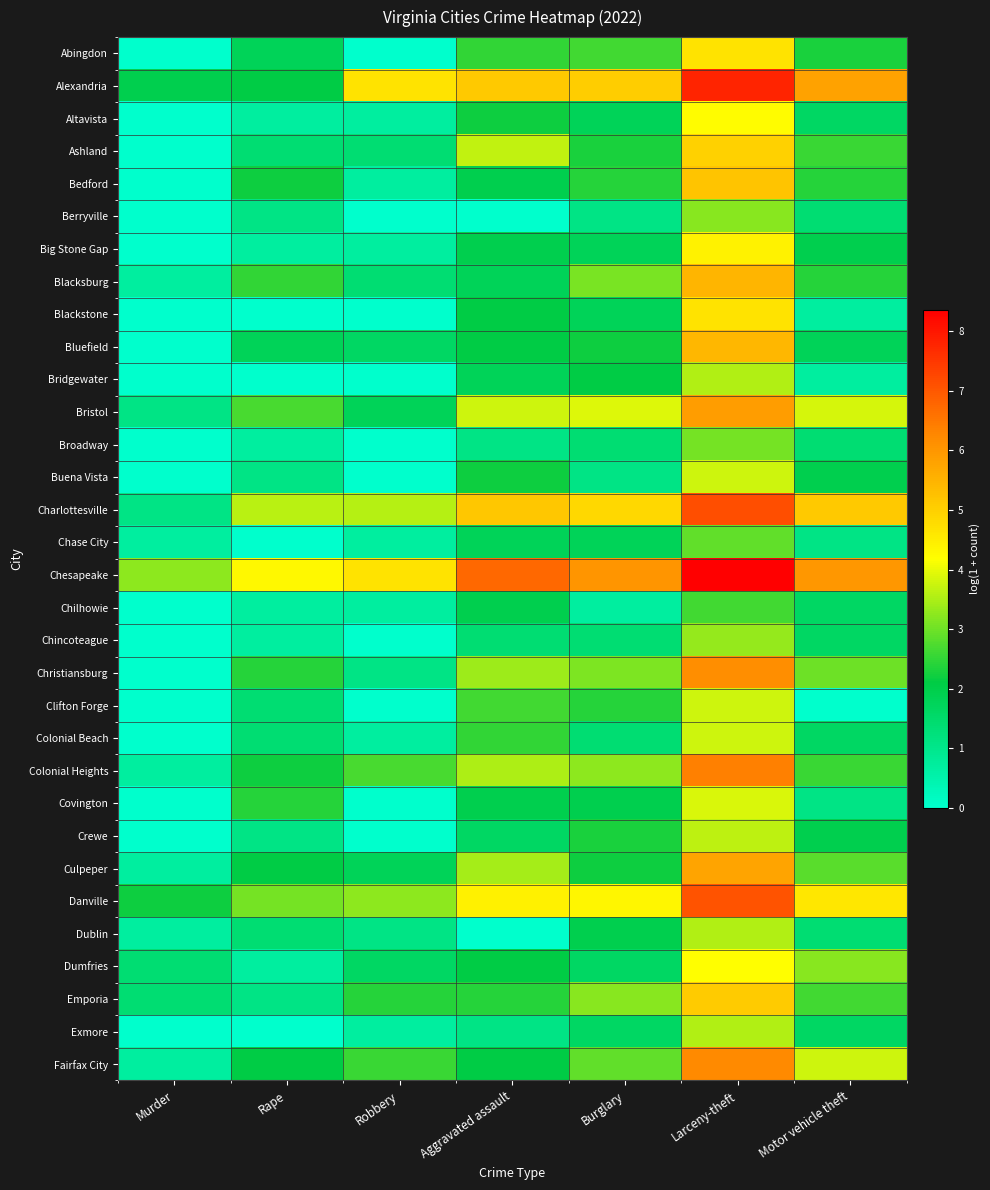

Count the number of categories in the chart.

7